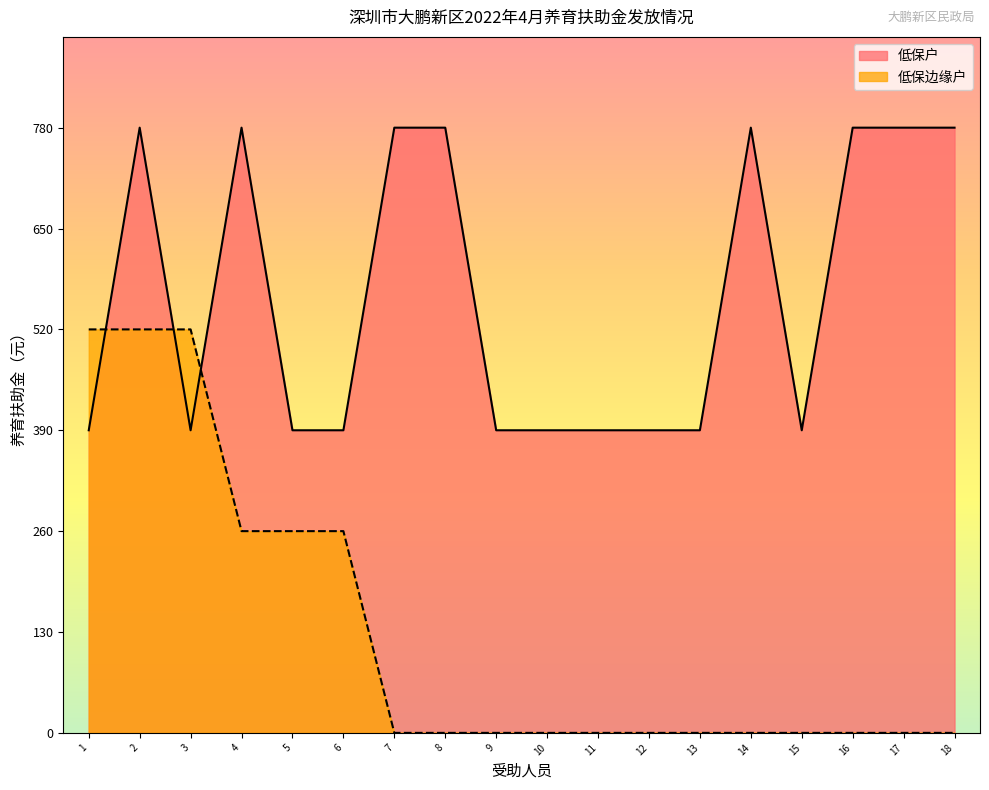

Does the chart display data point markers on the line(s)?

No